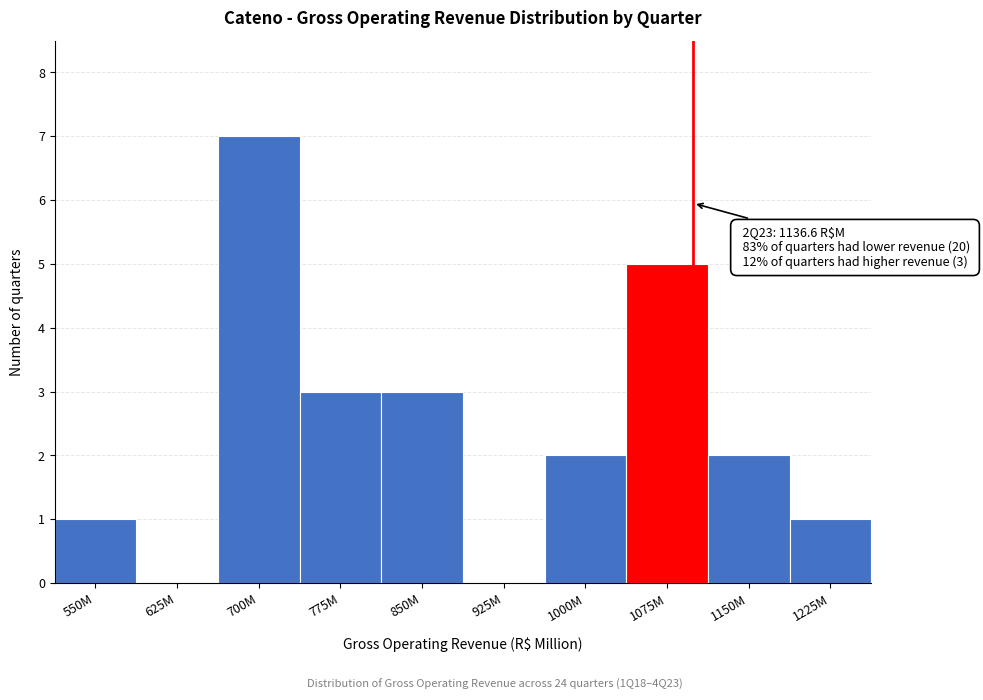

Reading left to right, what are all the values shown in this chart?

550M=1	625M=0	700M=7	775M=3	850M=3	925M=0	1000M=2	1075M=5	1150M=2	1225M=1